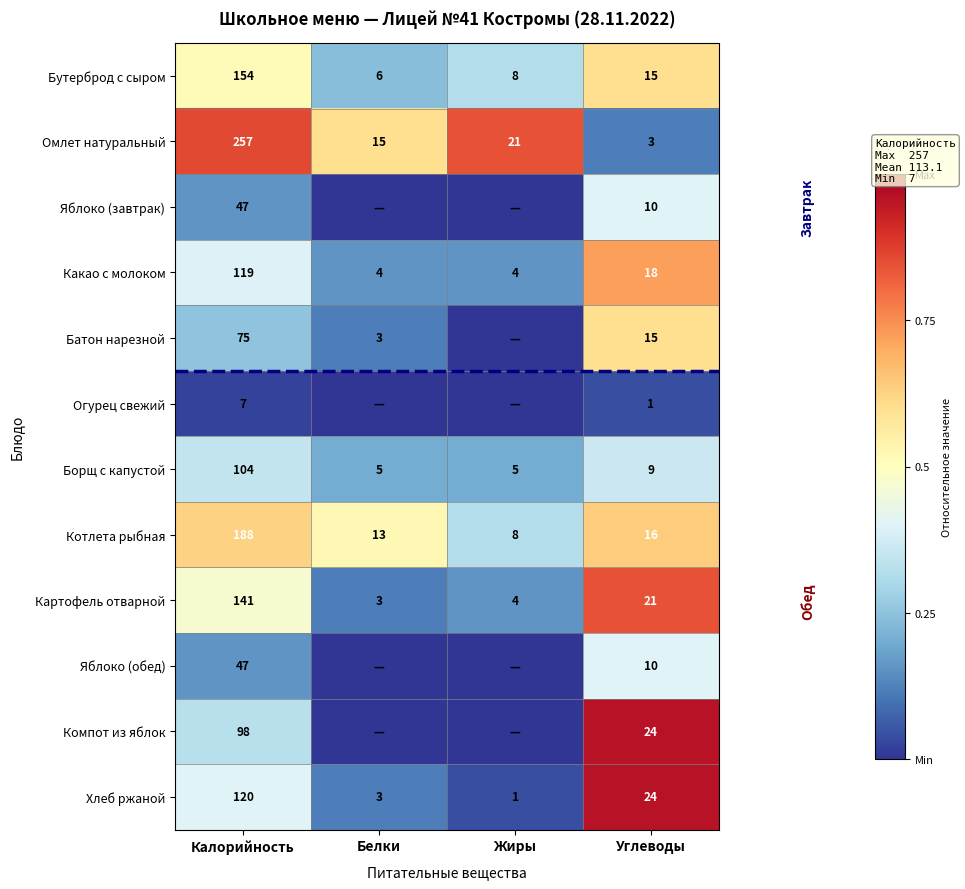

Is it true that Бутерброд с сыром equals 5 at Углеводы?

False